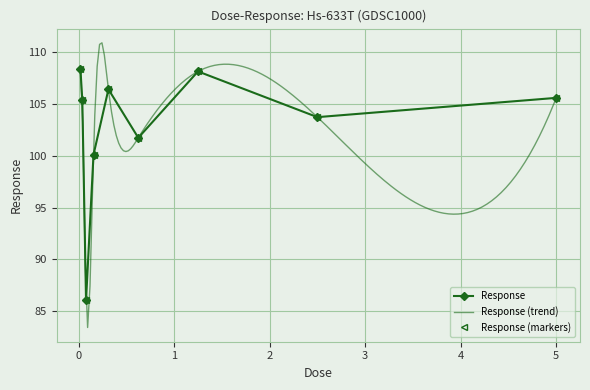

What position from the left is 0.0195312?

1